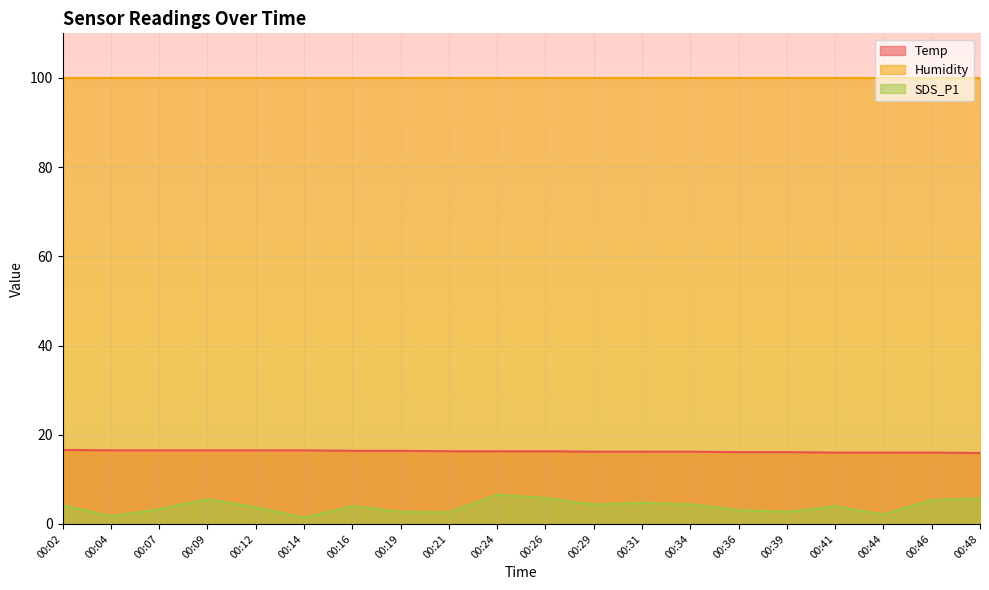

Is the value of Temp at 00:41 greater than the value of SDS_P1 at 00:41?

Yes